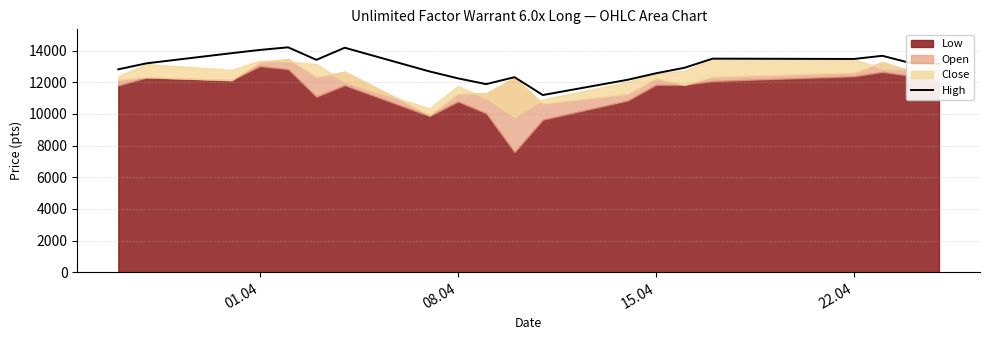

The value of High at 01.04 is 4213. True or false?

False